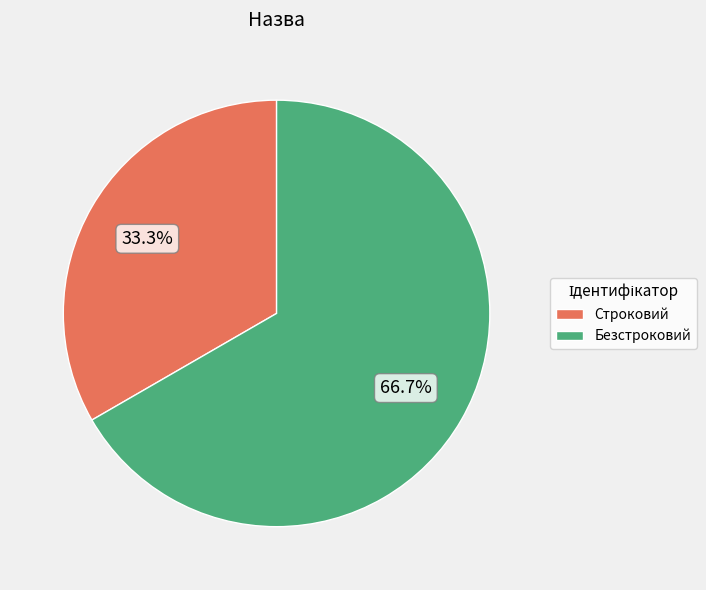

Which slice is the largest?

Безстроковий